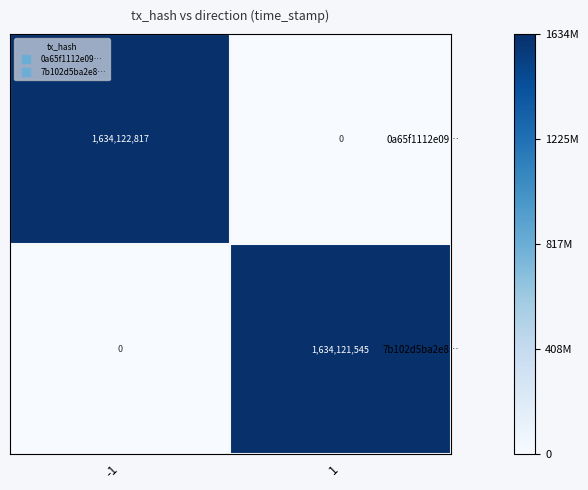

Rank the series by their average value, from highest to lowest.

0a65f1112e09…, 7b102d5ba2e8…